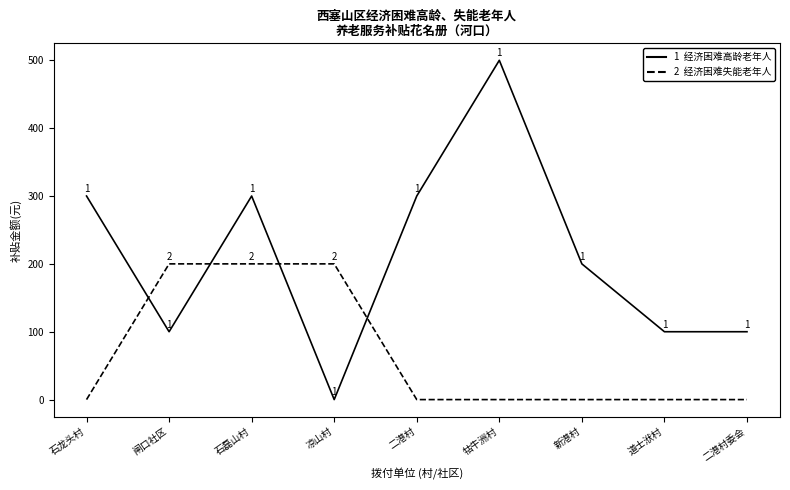

Reading left to right, what are all the values shown in this chart?

经济困难高龄老年人: 300	100	300	0	300	500	200	100	100
经济困难失能老年人: 0	200	200	200	0	0	0	0	0